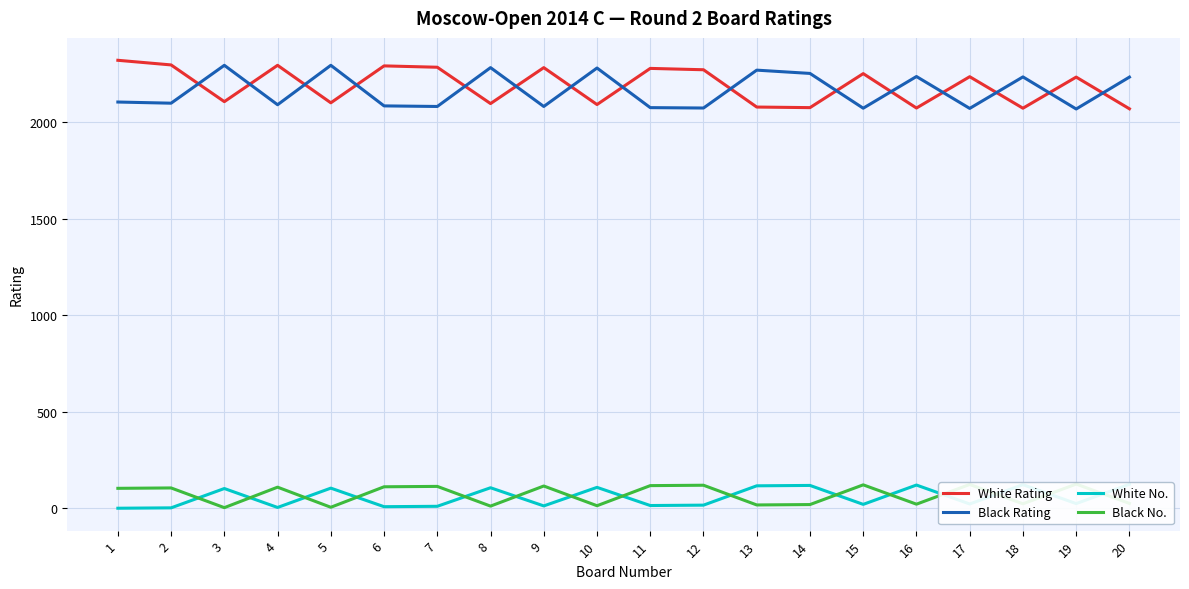

What is the total value across all series at 1?

4527